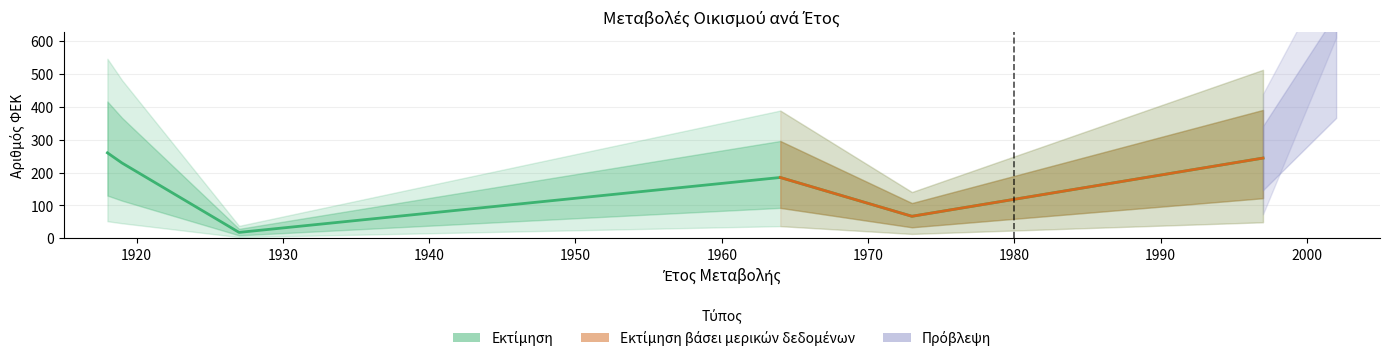

Is it true that the value at 1973 is 67?

True